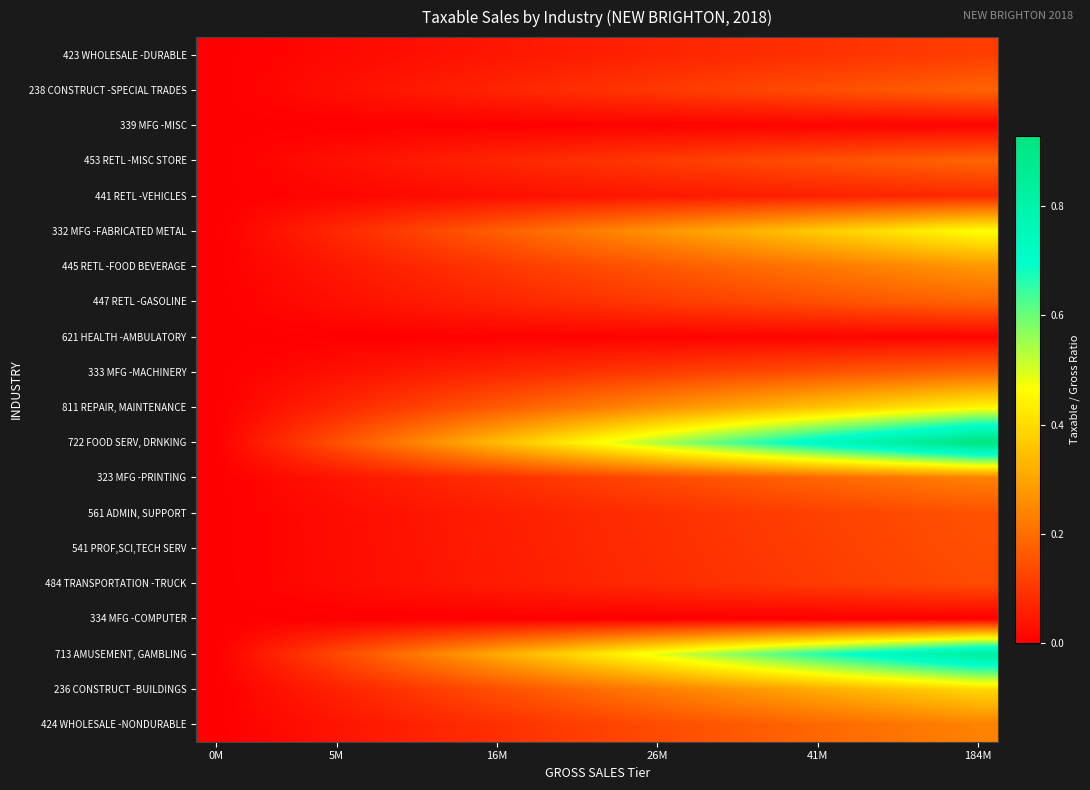

Reading left to right, list all the values displayed in this chart.

424 WHOLESALE -NONDURABLE: 0.0	0.0	0.0	0.0	0.1	0.1	0.1	0.1	0.1	0.1	0.1	0.1	0.2	0.2	0.2	0.2	0.2	0.2	0.2	0.2
236 CONSTRUCT -BUILDINGS: 0.0	0.0	0.0	0.1	0.1	0.1	0.1	0.1	0.2	0.2	0.2	0.2	0.2	0.3	0.3	0.3	0.3	0.4	0.4	0.4
713 AMUSEMENT, GAMBLING: 0.0	0.0	0.1	0.1	0.2	0.2	0.3	0.3	0.4	0.4	0.4	0.5	0.5	0.6	0.6	0.7	0.7	0.8	0.8	0.8
334 MFG -COMPUTER: 0.0	0.0	0.0	0.0	0.0	0.0	0.0	0.0	0.0	0.0	0.0	0.0	0.0	0.0	0.0	0.0	0.0	0.0	0.0	0.0
484 TRANSPORTATION -TRUCK: 0.0	0.0	0.0	0.0	0.0	0.0	0.0	0.1	0.1	0.1	0.1	0.1	0.1	0.1	0.1	0.1	0.1	0.1	0.1	0.1
541 PROF,SCI,TECH SERV: 0.0	0.0	0.0	0.0	0.0	0.0	0.0	0.1	0.1	0.1	0.1	0.1	0.1	0.1	0.1	0.1	0.1	0.1	0.1	0.1
561 ADMIN, SUPPORT: 0.0	0.0	0.0	0.0	0.0	0.0	0.0	0.1	0.1	0.1	0.1	0.1	0.1	0.1	0.1	0.1	0.1	0.1	0.1	0.2
323 MFG -PRINTING: 0.0	0.0	0.0	0.0	0.0	0.1	0.1	0.1	0.1	0.1	0.1	0.1	0.1	0.2	0.2	0.2	0.2	0.2	0.2	0.2
722 FOOD SERV, DRNKING: 0.0	0.0	0.1	0.1	0.2	0.2	0.3	0.3	0.4	0.4	0.5	0.5	0.6	0.6	0.7	0.7	0.8	0.8	0.9	0.9
811 REPAIR, MAINTENANCE: 0.0	0.0	0.0	0.1	0.1	0.1	0.1	0.2	0.2	0.2	0.2	0.3	0.3	0.3	0.3	0.4	0.4	0.4	0.4	0.4
333 MFG -MACHINERY: 0.0	0.0	0.0	0.0	0.0	0.0	0.1	0.1	0.1	0.1	0.1	0.1	0.1	0.1	0.1	0.1	0.2	0.2	0.2	0.2
621 HEALTH -AMBULATORY: 0.0	0.0	0.0	0.0	0.0	0.0	0.0	0.0	0.0	0.0	0.0	0.0	0.0	0.0	0.0	0.0	0.0	0.0	0.0	0.0
447 RETL -GASOLINE: 0.0	0.0	0.0	0.0	0.0	0.0	0.1	0.1	0.1	0.1	0.1	0.1	0.1	0.1	0.1	0.1	0.2	0.2	0.2	0.2
445 RETL -FOOD BEVERAGE: 0.0	0.0	0.0	0.0	0.1	0.1	0.1	0.1	0.1	0.1	0.1	0.2	0.2	0.2	0.2	0.2	0.2	0.2	0.3	0.3
332 MFG -FABRICATED METAL: 0.0	0.0	0.0	0.1	0.1	0.1	0.1	0.2	0.2	0.2	0.2	0.3	0.3	0.3	0.3	0.4	0.4	0.4	0.4	0.5
441 RETL -VEHICLES: 0.0	0.0	0.0	0.0	0.0	0.0	0.0	0.0	0.0	0.0	0.0	0.0	0.0	0.1	0.1	0.1	0.1	0.1	0.1	0.1
453 RETL -MISC STORE: 0.0	0.0	0.0	0.0	0.0	0.0	0.1	0.1	0.1	0.1	0.1	0.1	0.1	0.1	0.1	0.1	0.2	0.2	0.2	0.2
339 MFG -MISC: 0.0	0.0	0.0	0.0	0.0	0.0	0.0	0.0	0.0	0.0	0.0	0.0	0.0	0.0	0.0	0.0	0.0	0.0	0.0	0.0
238 CONSTRUCT -SPECIAL TRADES: 0.0	0.0	0.0	0.0	0.0	0.0	0.1	0.1	0.1	0.1	0.1	0.1	0.1	0.1	0.1	0.1	0.2	0.2	0.2	0.2
423 WHOLESALE -DURABLE: 0.0	0.0	0.0	0.0	0.0	0.0	0.0	0.0	0.0	0.1	0.1	0.1	0.1	0.1	0.1	0.1	0.1	0.1	0.1	0.1